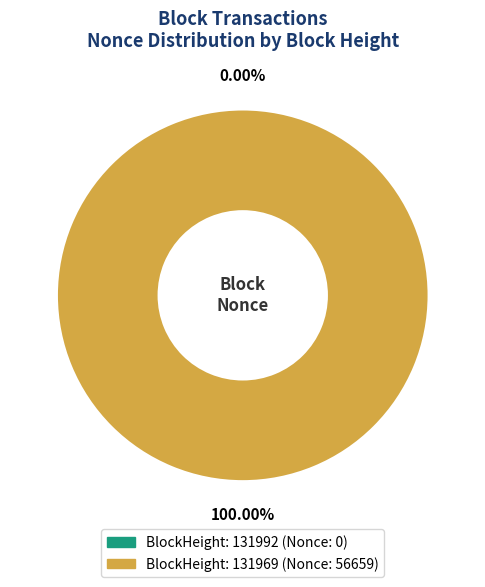

Which category has the smallest portion of the pie?

131992